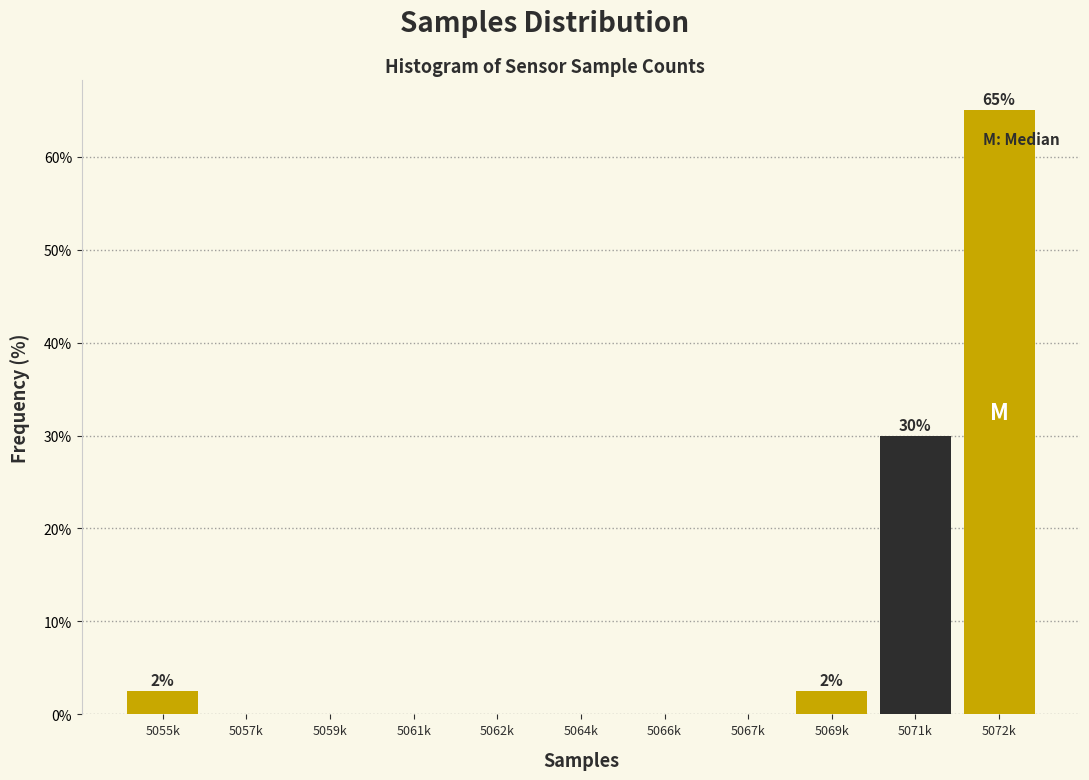

Reading right to left, extract all data points from this chart.

5072k=65.0	5071k=30.0	5069k=2.5	5067k=0.0	5066k=0.0	5064k=0.0	5062k=0.0	5061k=0.0	5059k=0.0	5057k=0.0	5055k=2.5